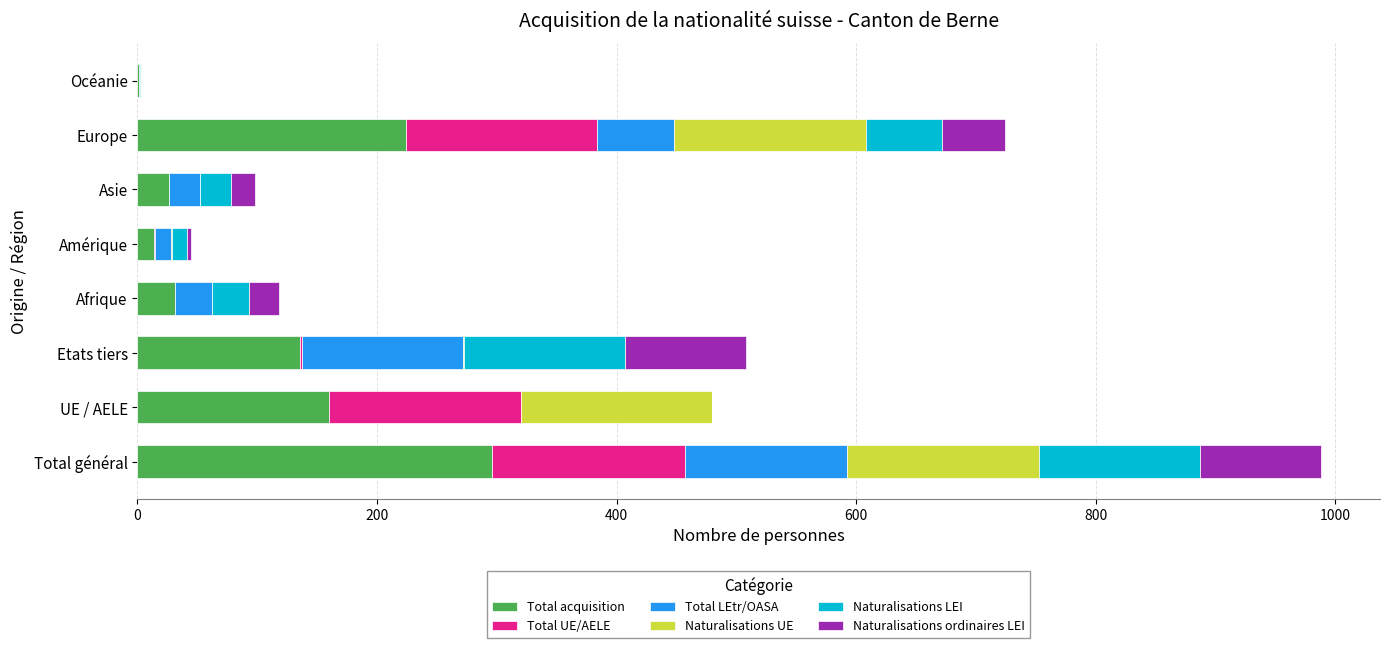

The Total acquisition series shows 296 at Total général. True or false?

True